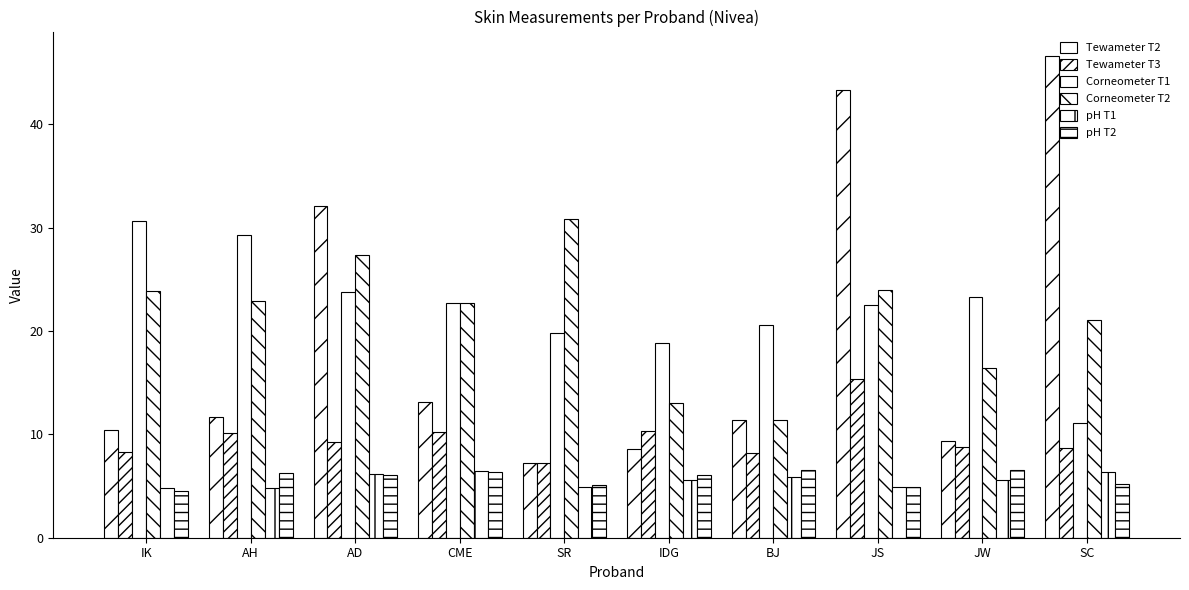

The value of Corneometer T1 at CME is 22.7. True or false?

True